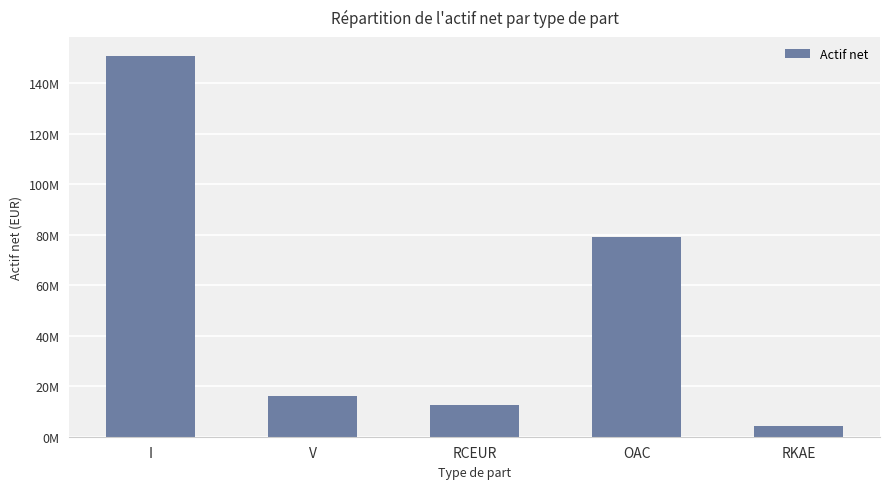

Which category has the lowest value across all series?

RKAE